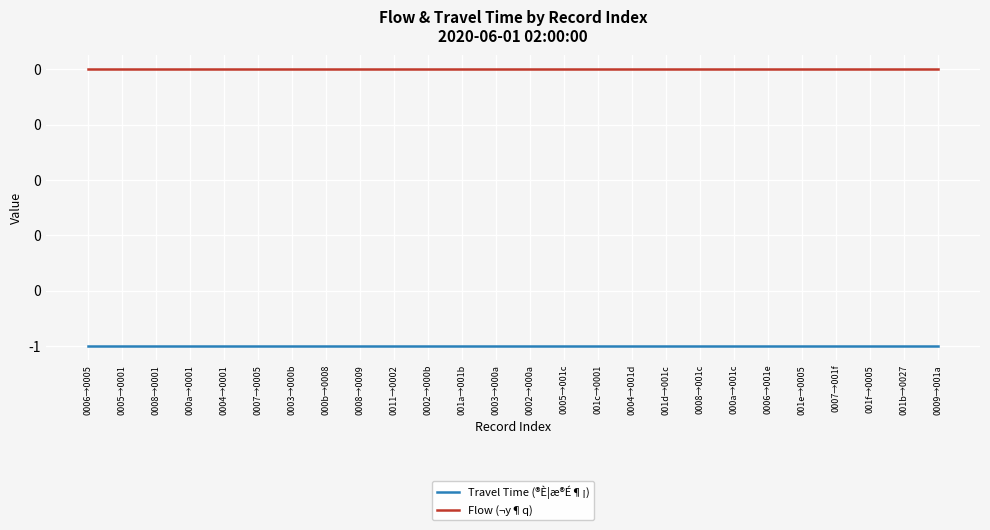

Reading left to right, what are all the values shown in this chart?

Travel Time (®È¦æ®É¶¡): -1	-1	-1	-1	-1	-1	-1	-1	-1	-1	-1	-1	-1	-1	-1	-1	-1	-1	-1	-1	-1	-1	-1	-1	-1	-1
Flow (¬y¶q): 0	0	0	0	0	0	0	0	0	0	0	0	0	0	0	0	0	0	0	0	0	0	0	0	0	0